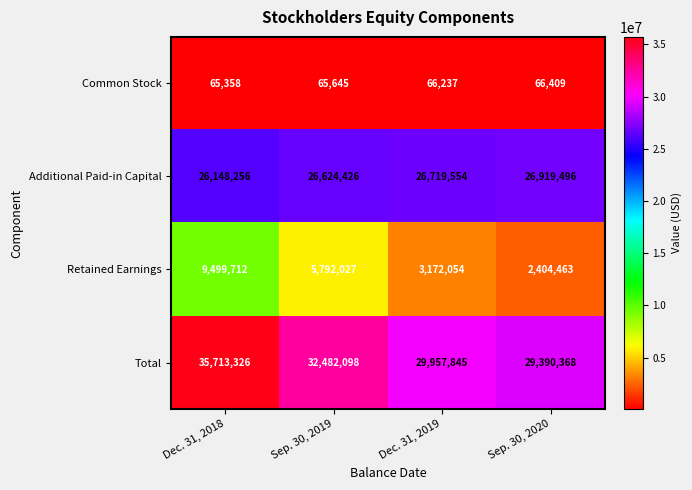

Reading right to left, list all the values displayed in this chart.

Common Stock: Sep. 30, 2020=66409	Dec. 31, 2019=66237	Sep. 30, 2019=65645	Dec. 31, 2018=65358
Additional Paid-in Capital: Sep. 30, 2020=26919496	Dec. 31, 2019=26719554	Sep. 30, 2019=26624426	Dec. 31, 2018=26148256
Retained Earnings: Sep. 30, 2020=2404463	Dec. 31, 2019=3172054	Sep. 30, 2019=5792027	Dec. 31, 2018=9499712
Total: Sep. 30, 2020=29390368	Dec. 31, 2019=29957845	Sep. 30, 2019=32482098	Dec. 31, 2018=35713326